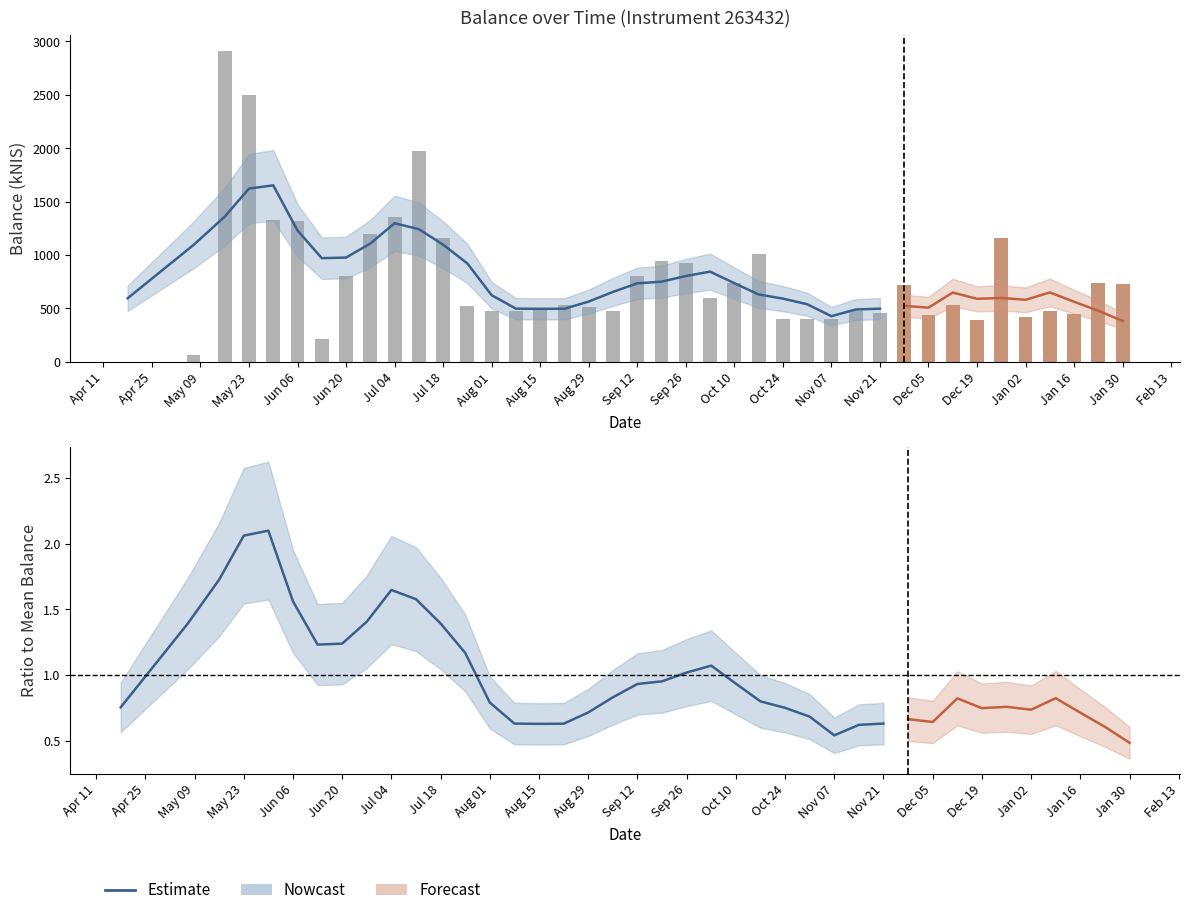

Read the value at 2019-07-25.

525.4